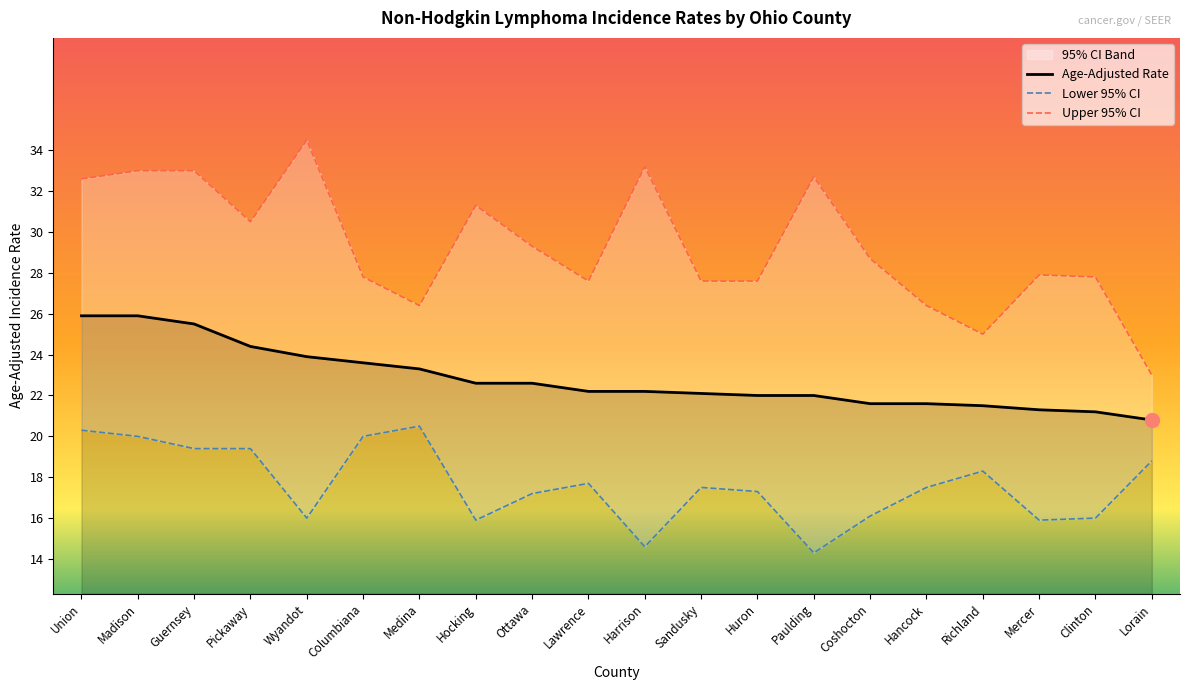

What is the difference between the Upper 95% CI values at Guernsey and Medina?

6.6